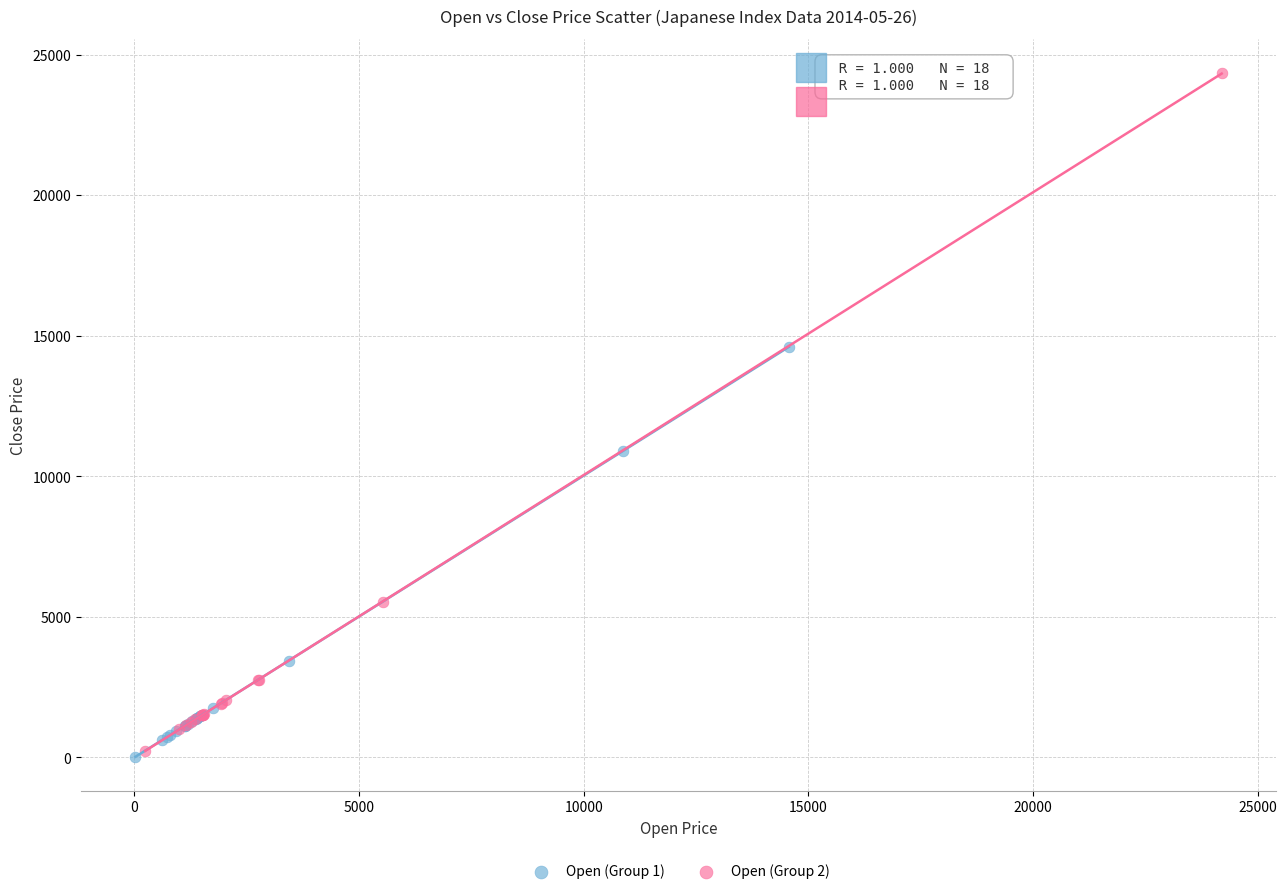

Which series has the widest spread of Y values?

Open (Group 2)